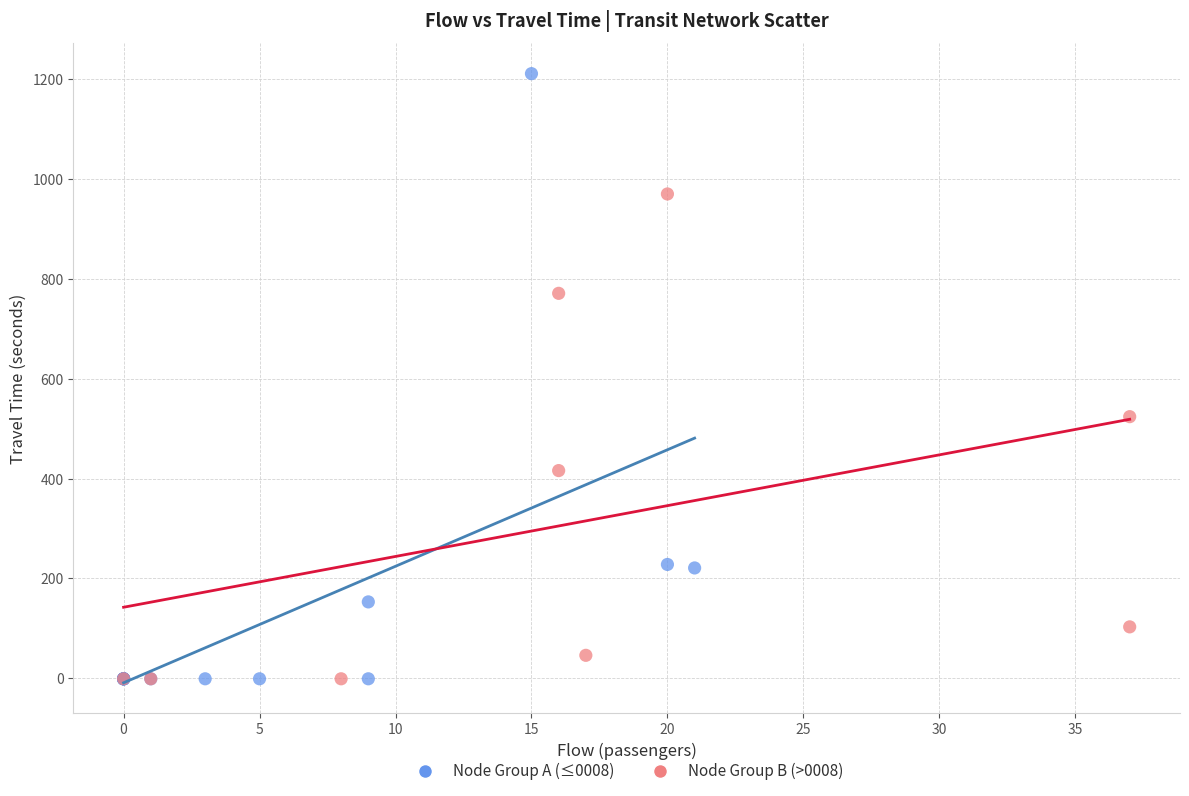

Which series has the largest Y range (max minus min)?

Node Group A (≤0008)